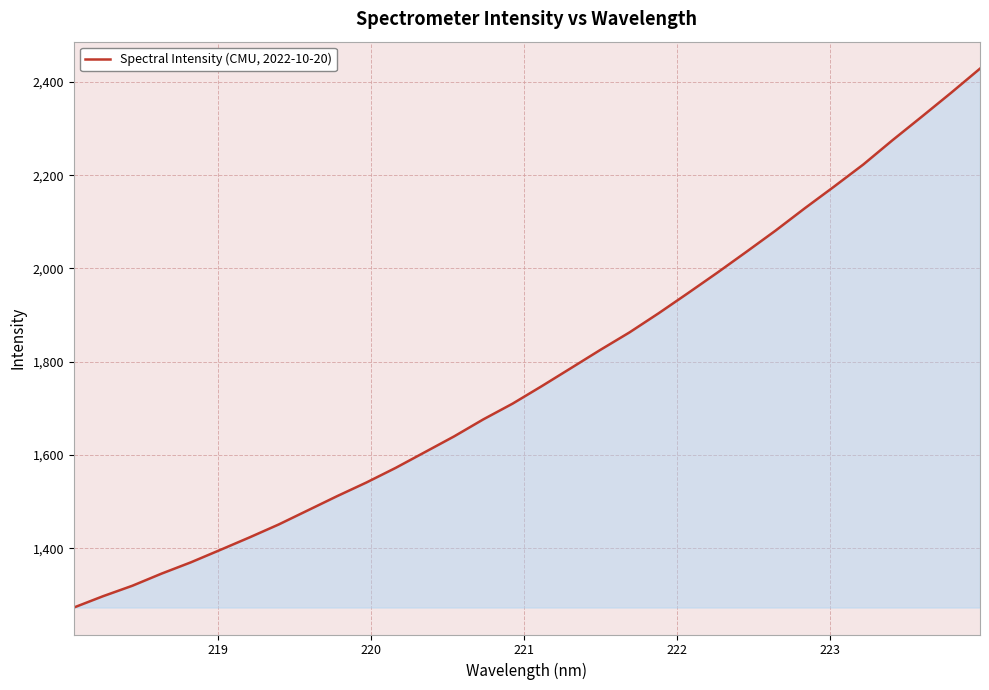

Count the number of categories in the chart.

32